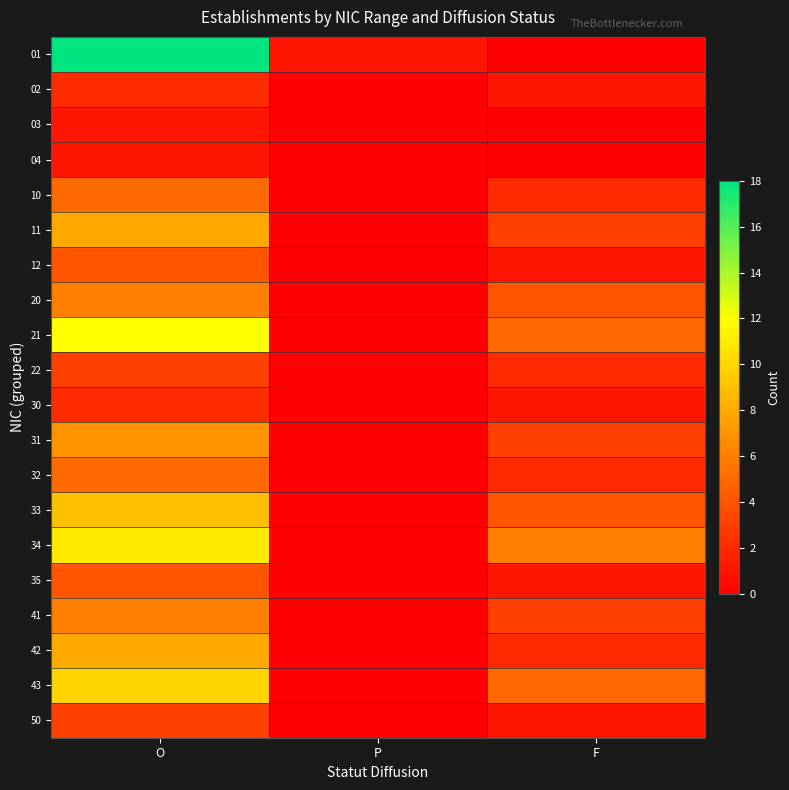

Which has a higher value, O or F?

O